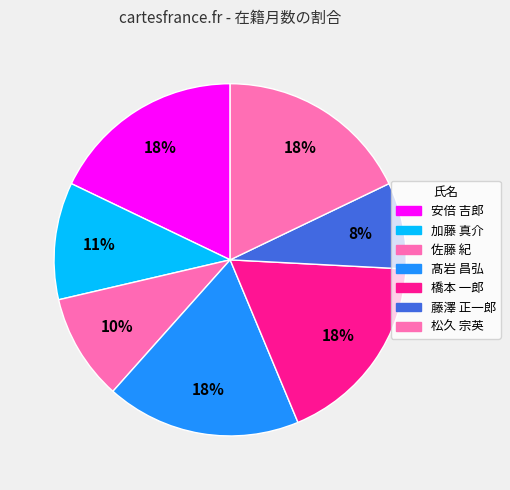

Which slice is the largest?

安倍 吉郎